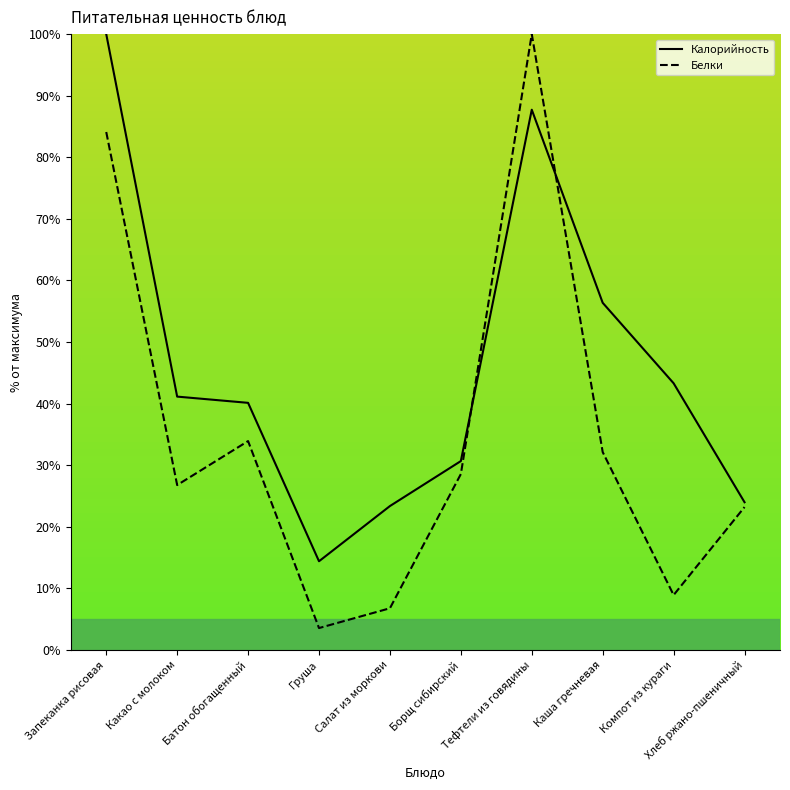

How many lines are shown in the chart?

2